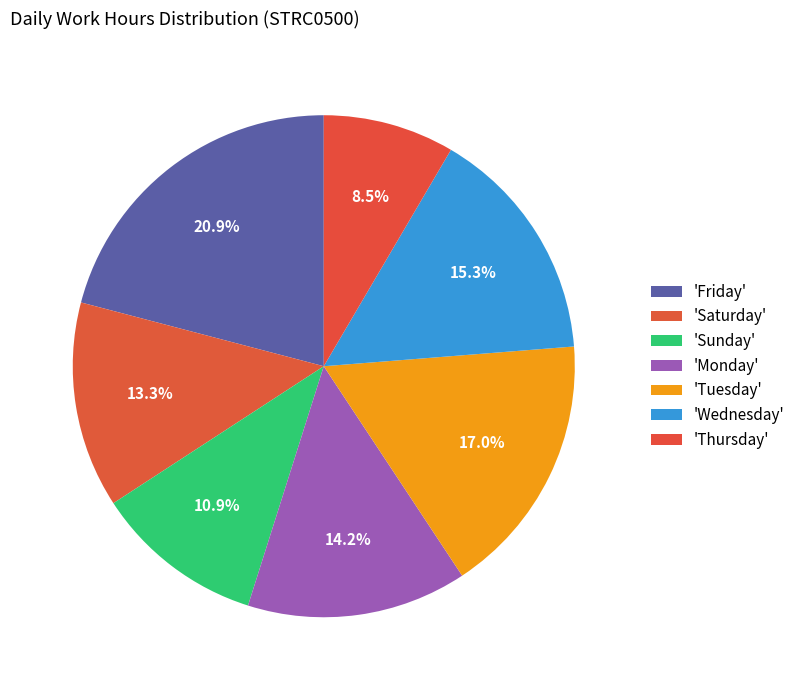

How many segments does this pie chart have?

7